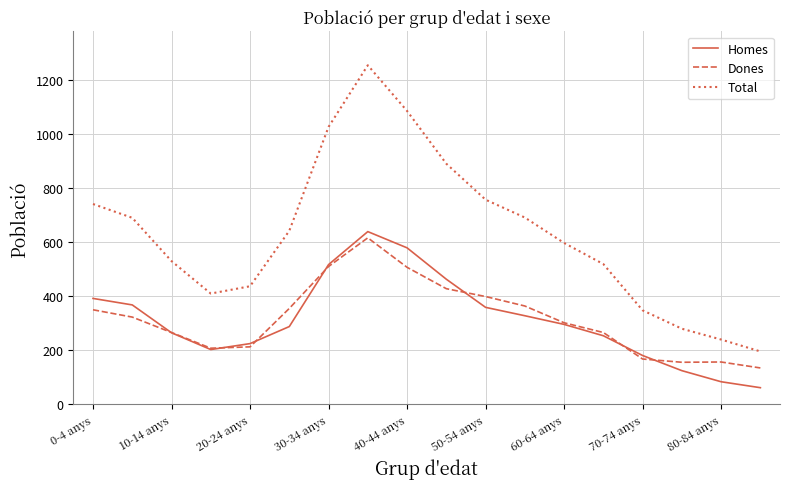

How many lines are shown in the chart?

3